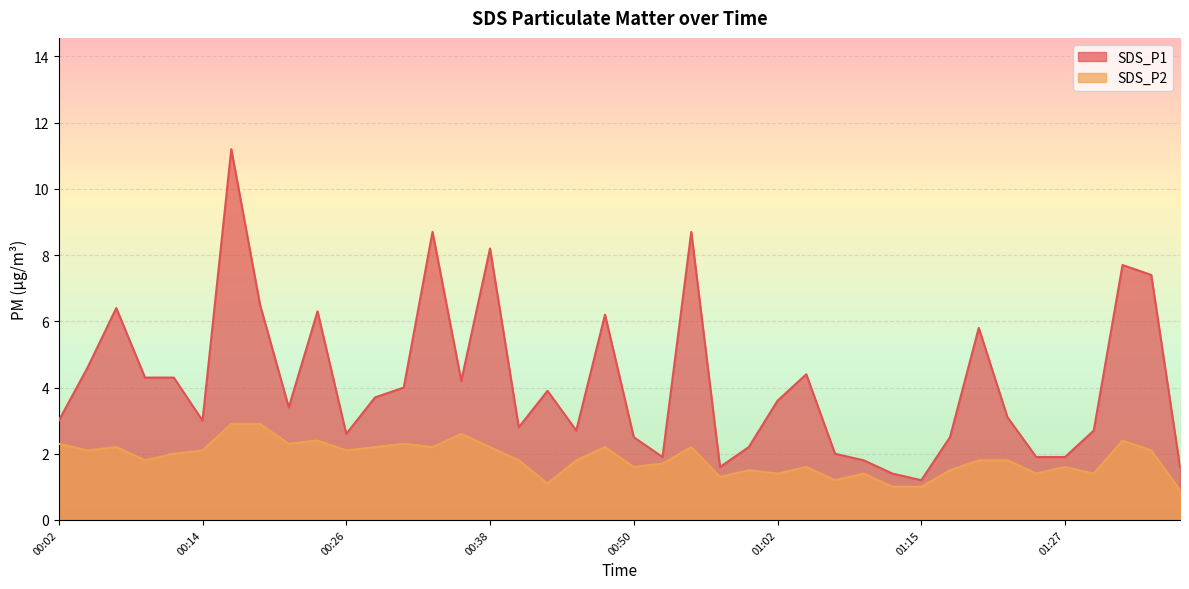

At how many categories does at least one series exceed 1?

40